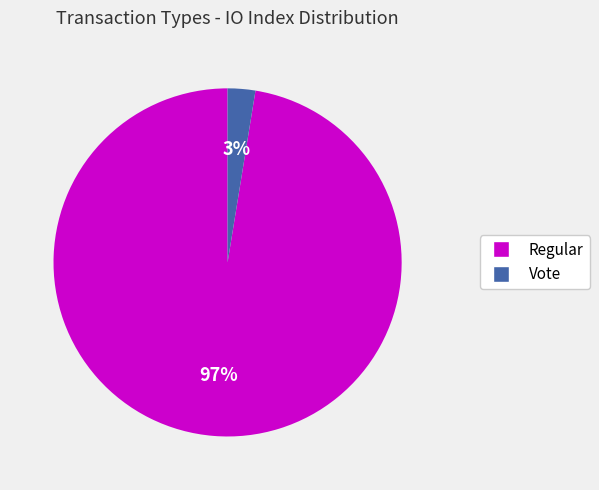

What is the majority slice?

Regular